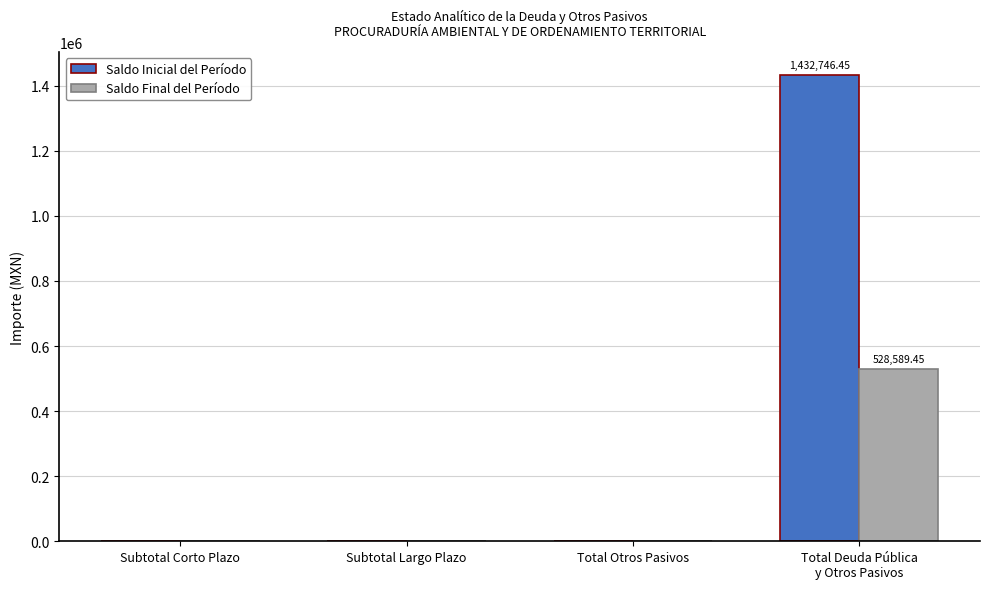

Which series has the largest total across all categories?

Saldo Inicial del Período